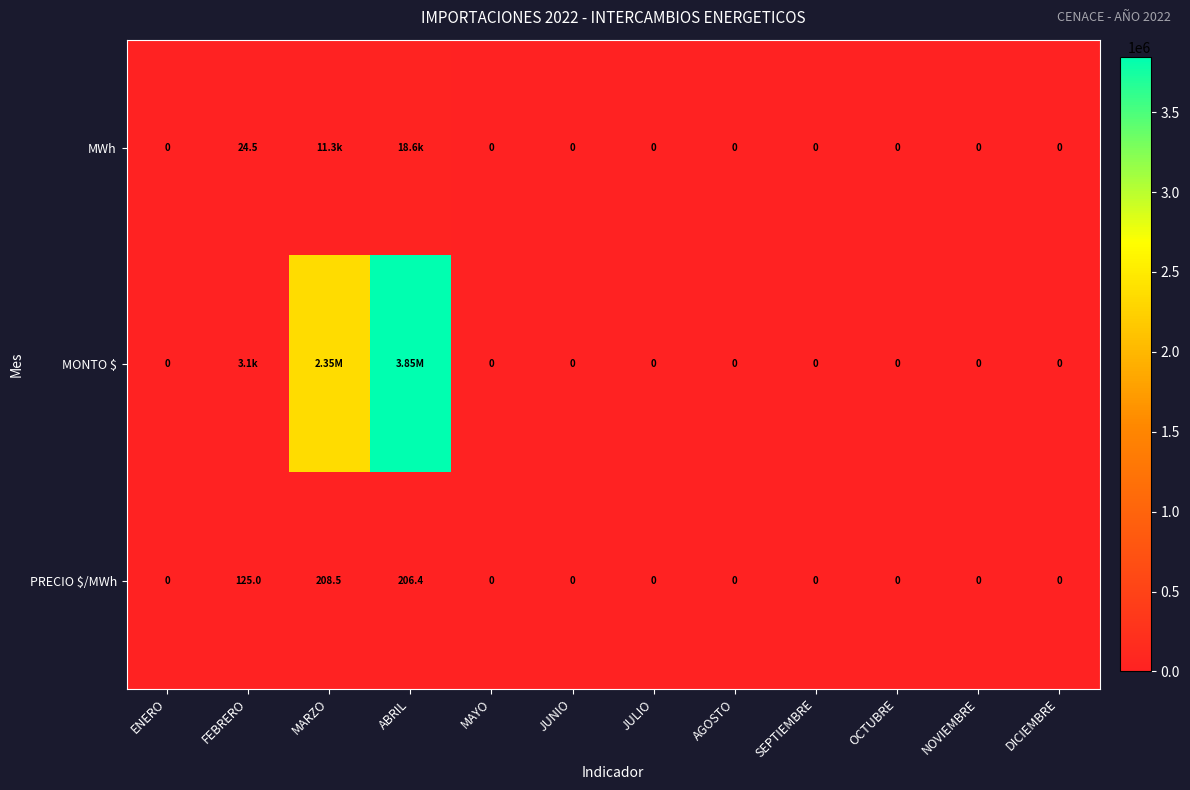

What is the greatest value displayed?

3846135.0